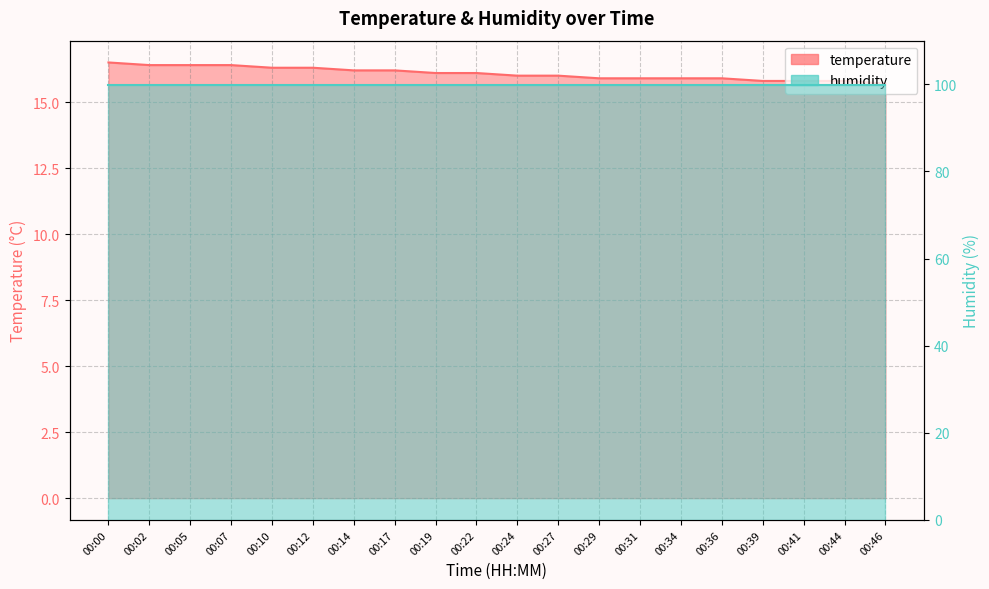

Which category has the lowest value across all series?

00:46